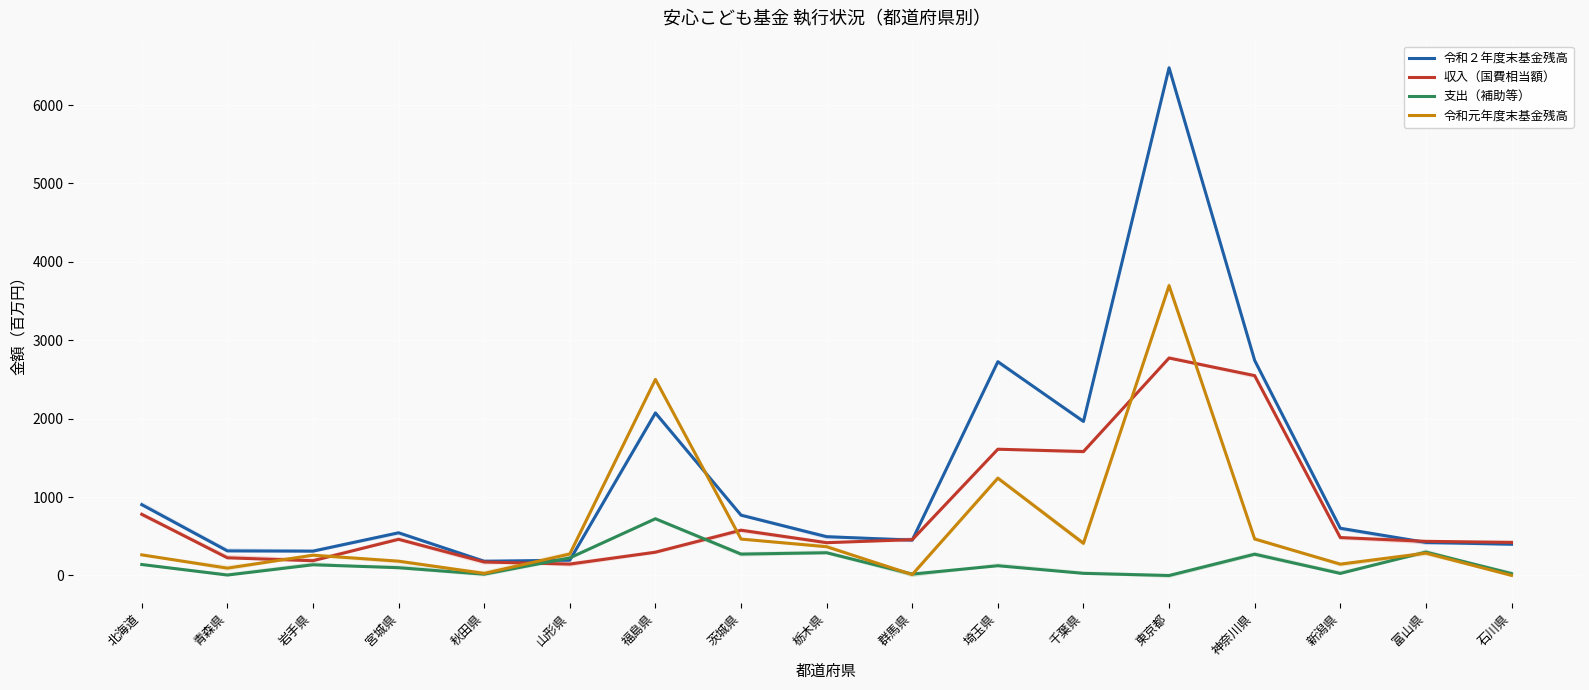

Is the value of 令和元年度末基金残高 at 北海道 greater than the value of 支出（補助等） at 石川県?

Yes